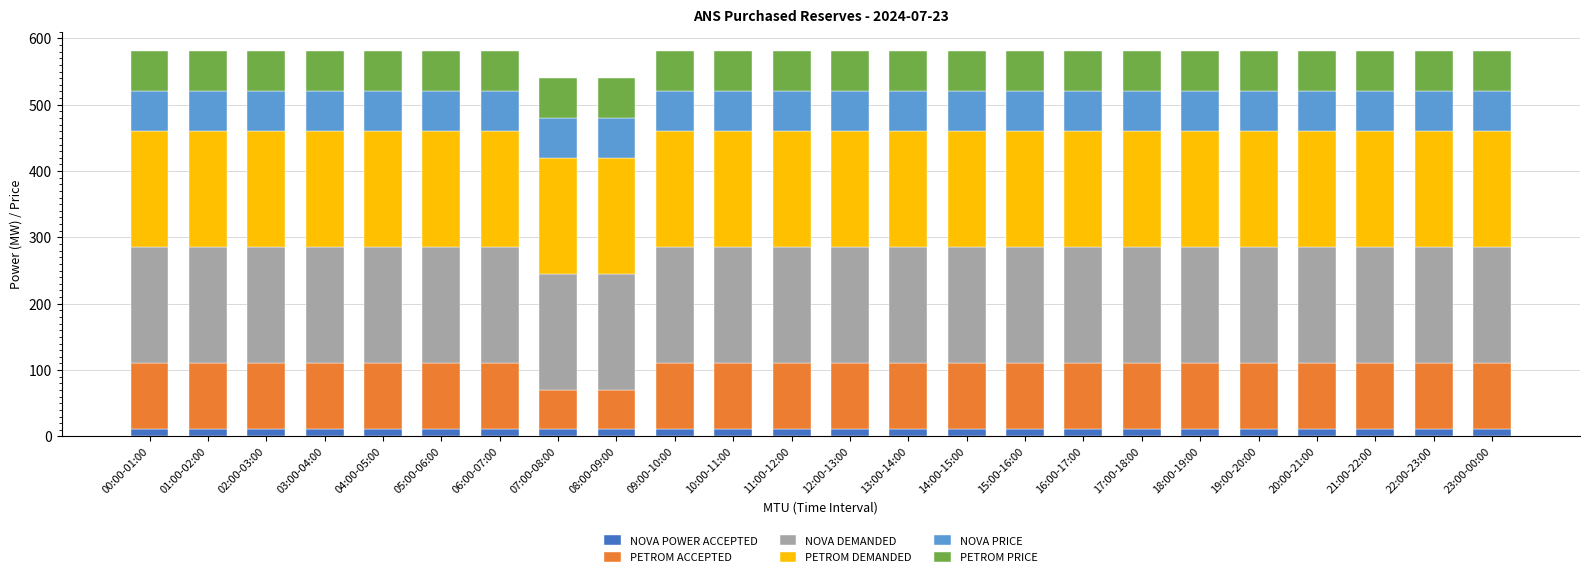

True or false: NOVA POWER ACCEPTED has a value of 11 at 09:00-10:00.

True